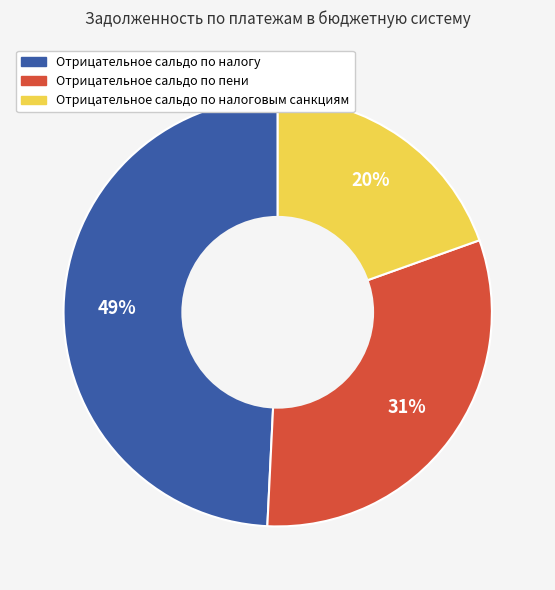

Is Отрицательное сальдо по налогу the majority of the pie?

No